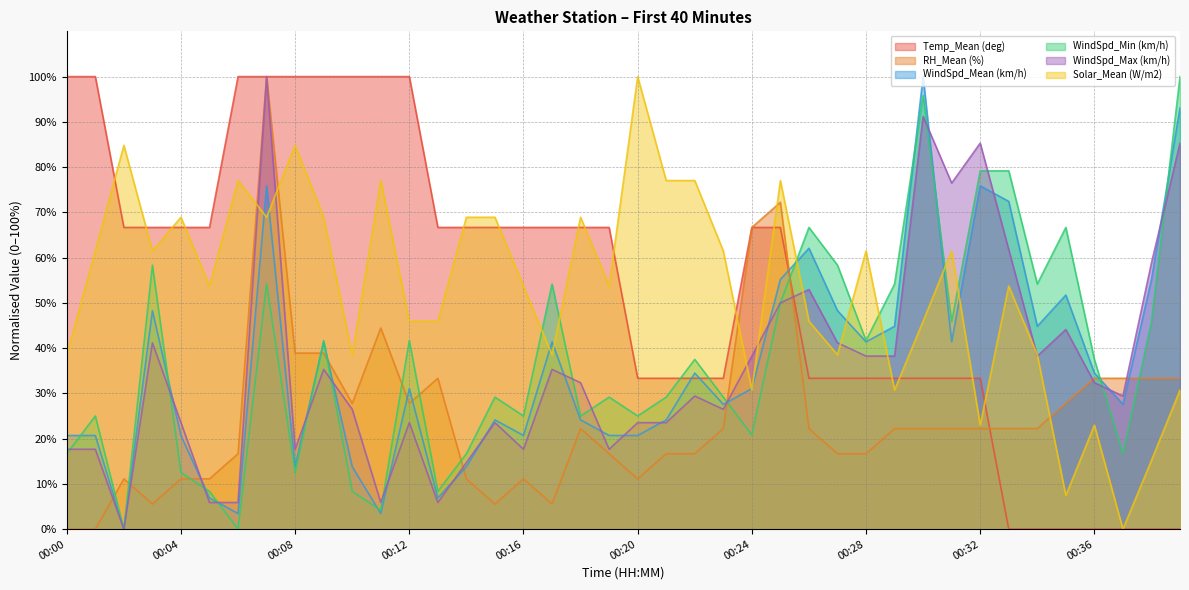

True or false: Temp_Mean (deg) and RH_Mean (%) intersect in this chart.

True